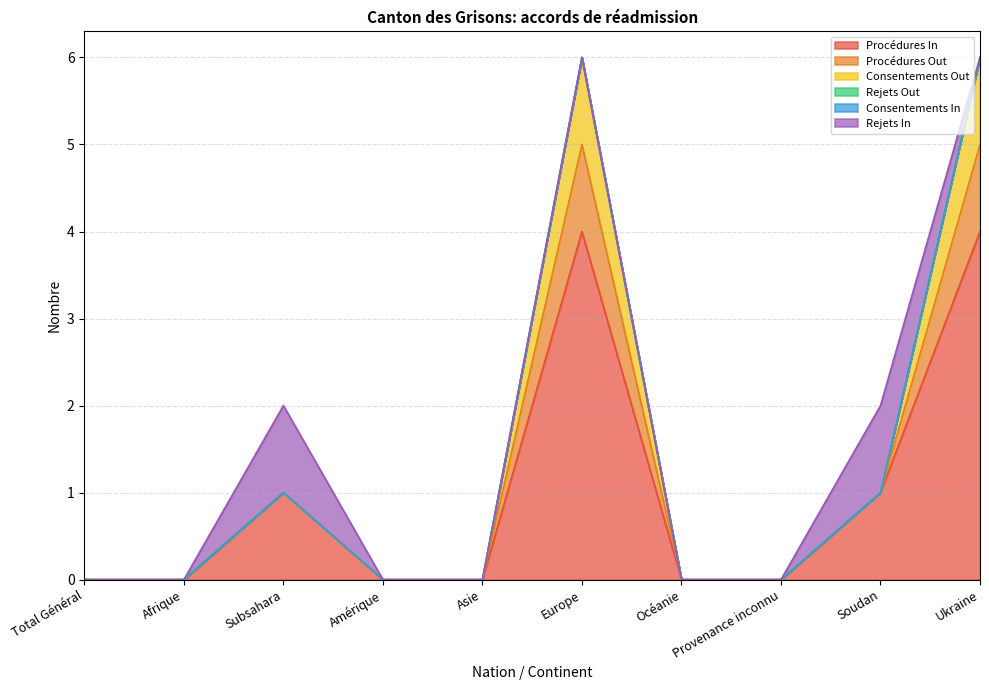

Does the chart display data point markers on the line(s)?

No